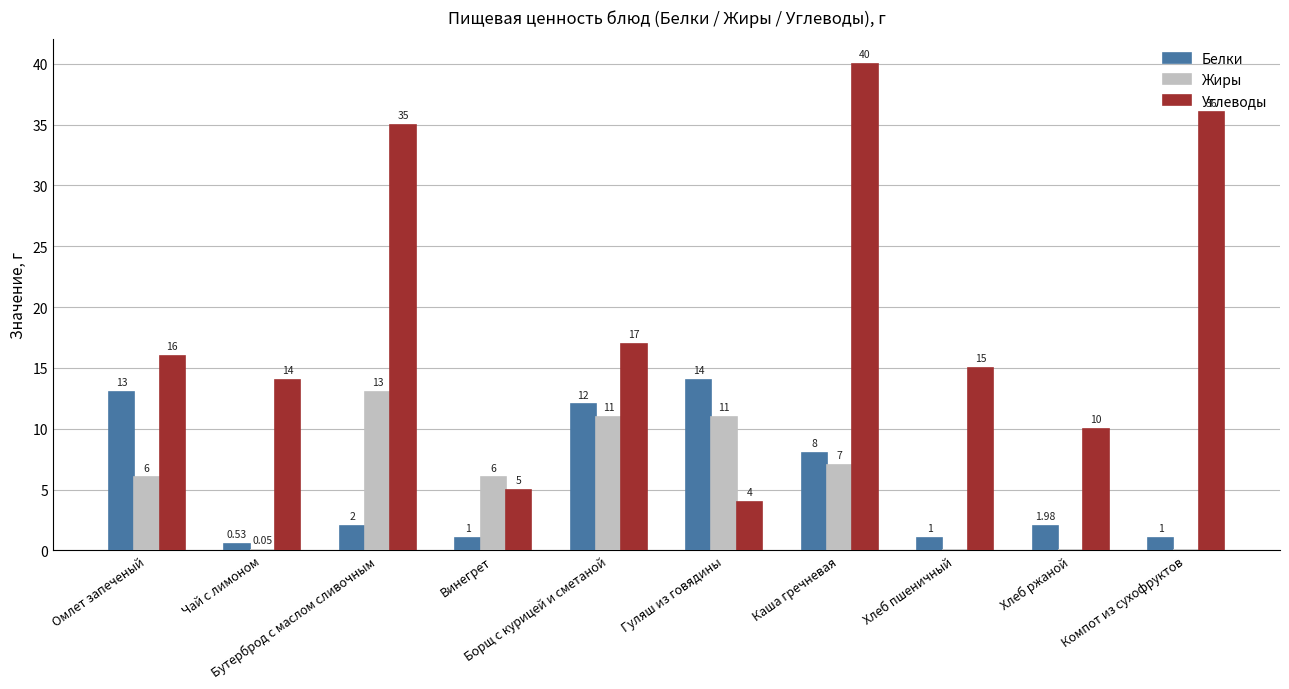

What is the spread (max minus min) of values at Компот из сухофруктов?

36.0